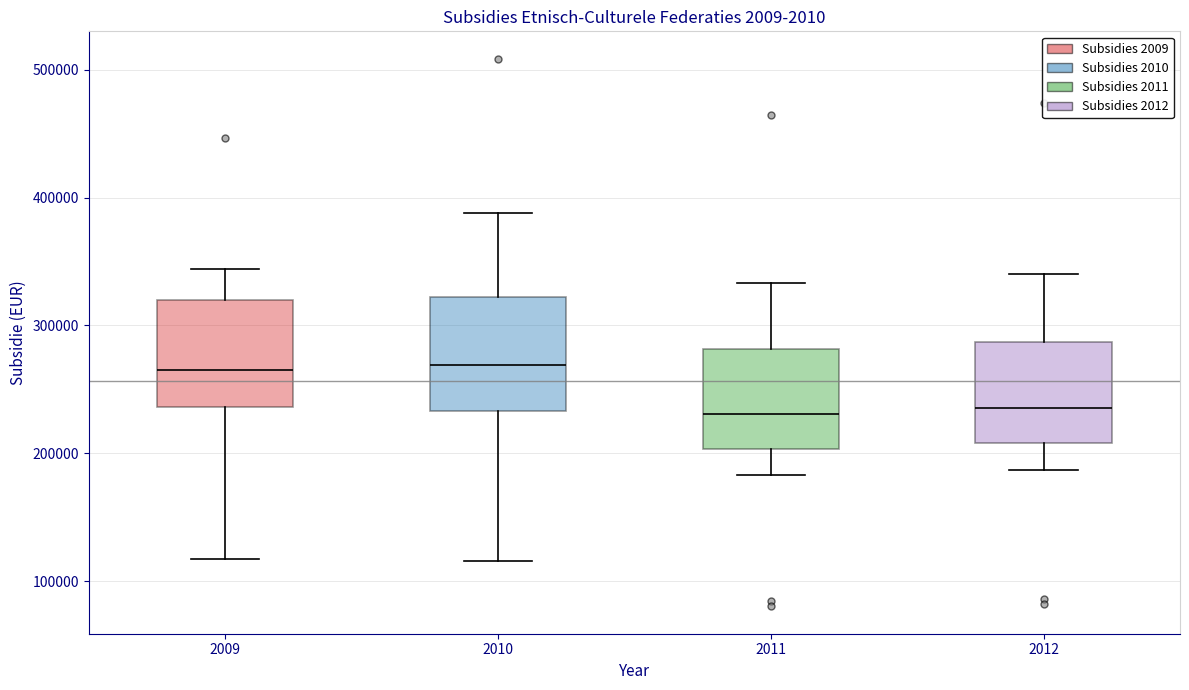

Reading left to right, transcribe this box plot: for each box, give where its median line is, the range the box spans, and where its two whiskers end, as read against the y-axis. The values are not printed on the chart, so give them approximately, as read against the axis.

2009: median 270000, box 240000 to 320000, whiskers 120000 to 340000
2010: median 270000, box 230000 to 320000, whiskers 120000 to 390000
2011: median 230000, box 200000 to 280000, whiskers 180000 to 330000
2012: median 240000, box 210000 to 290000, whiskers 190000 to 340000